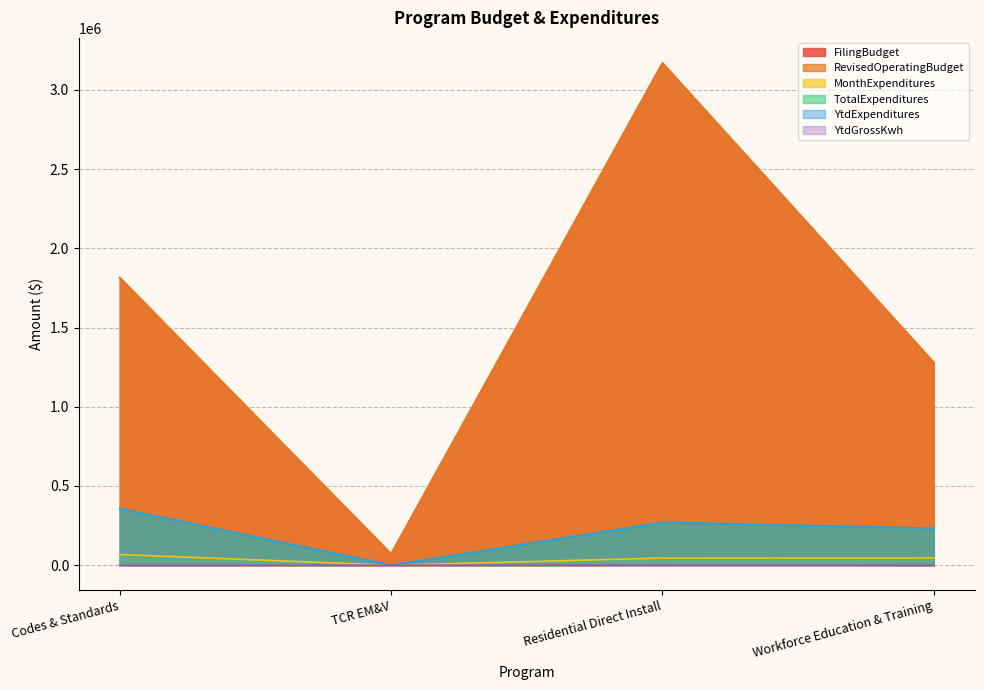

The value of MonthExpenditures at TCR EM&V is 0. True or false?

True